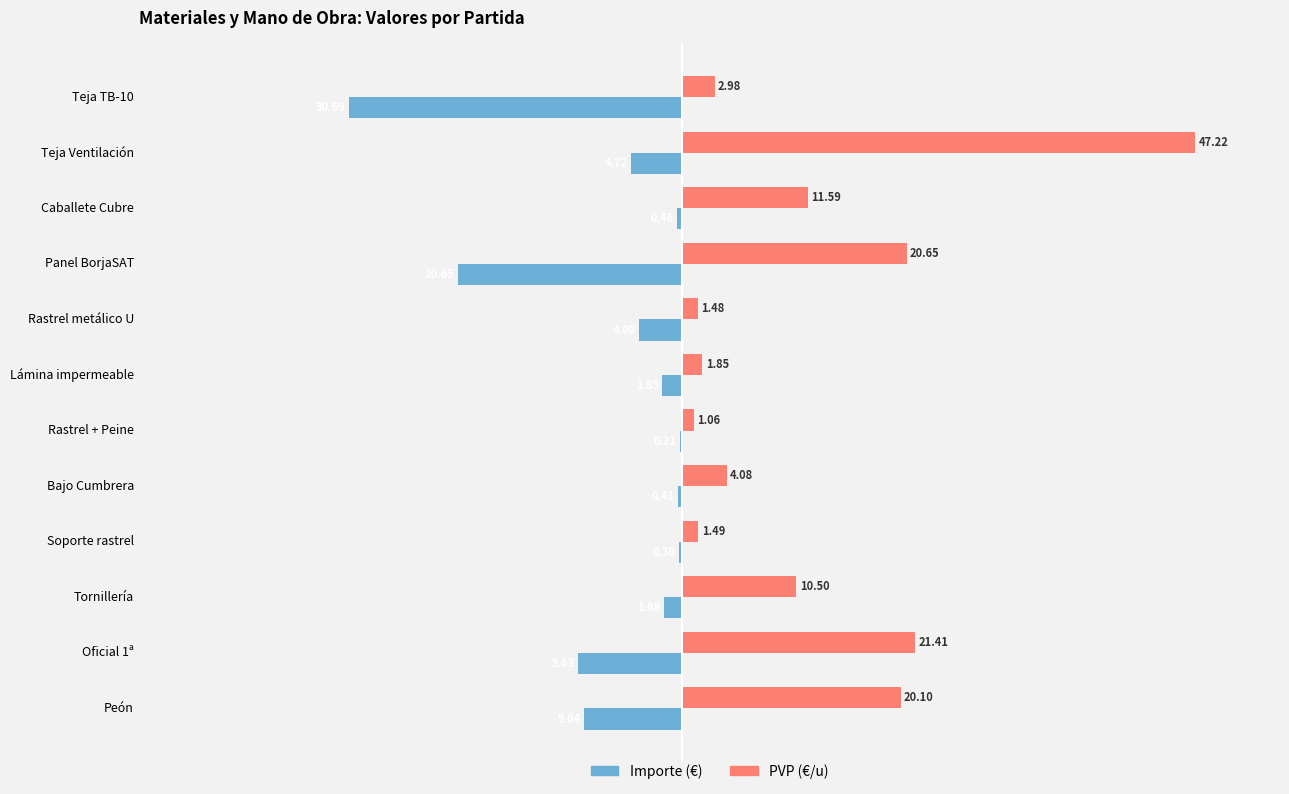

What is the total value across all series at Bajo Cumbrera?

3.7